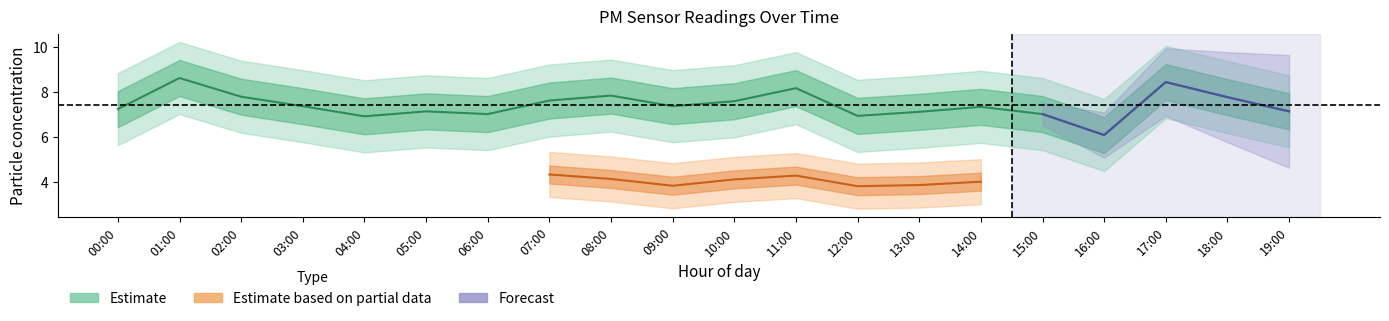

What is the change in value from 00:00 to 07:00?

+0.4